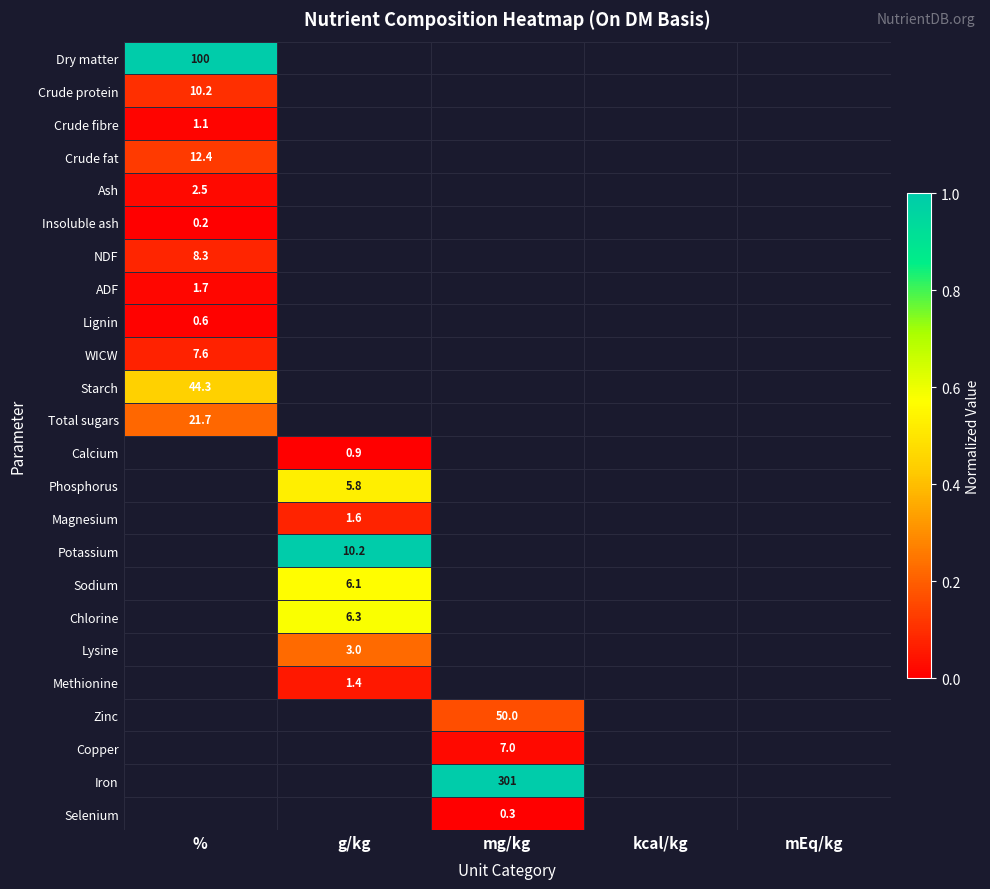

True or false: Phosphorus has a value of 5.8 at g/kg.

True